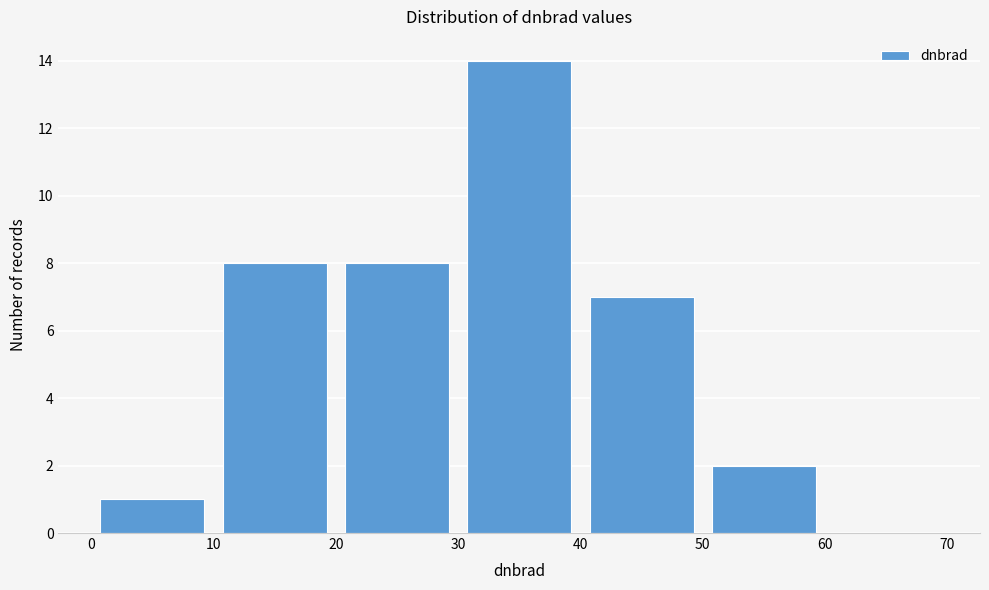

Which range on the x-axis has the tallest bar?

30 to 40